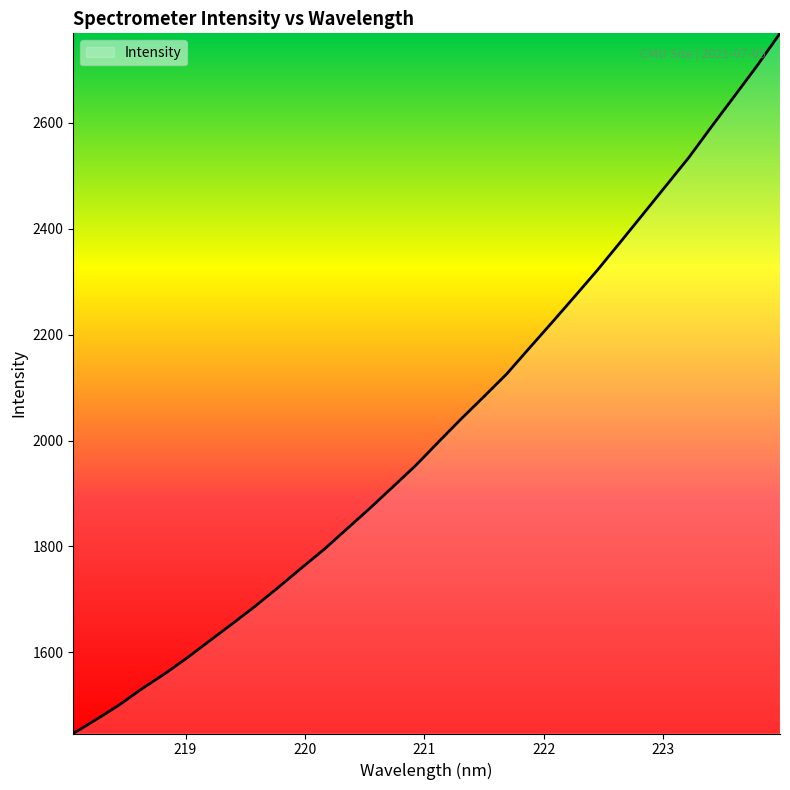

Does the chart have visible grid lines?

No